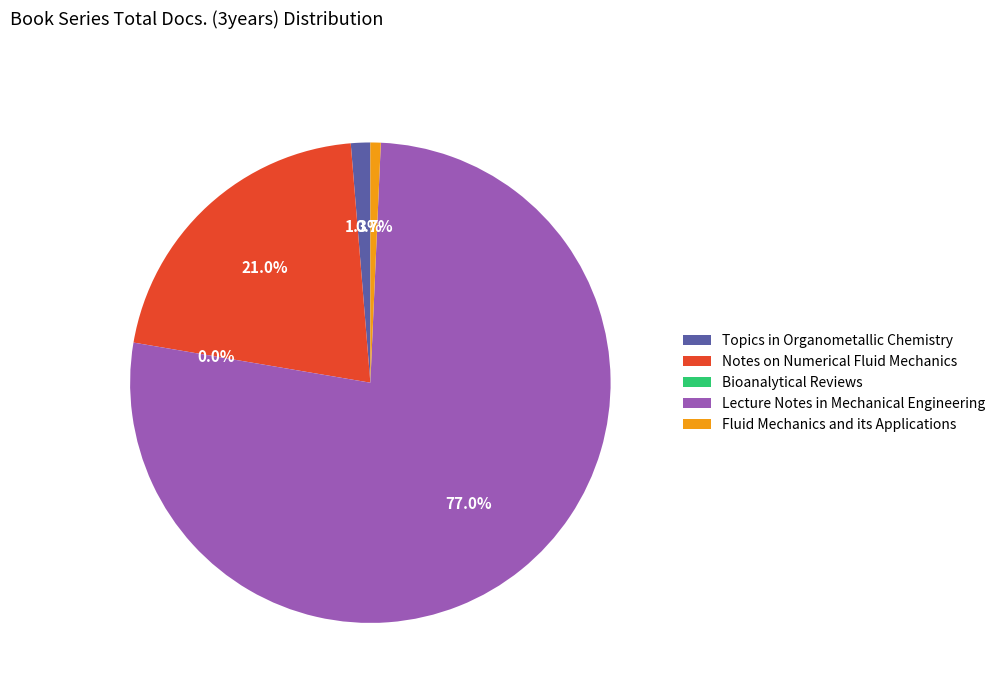

How many segments does this pie chart have?

5